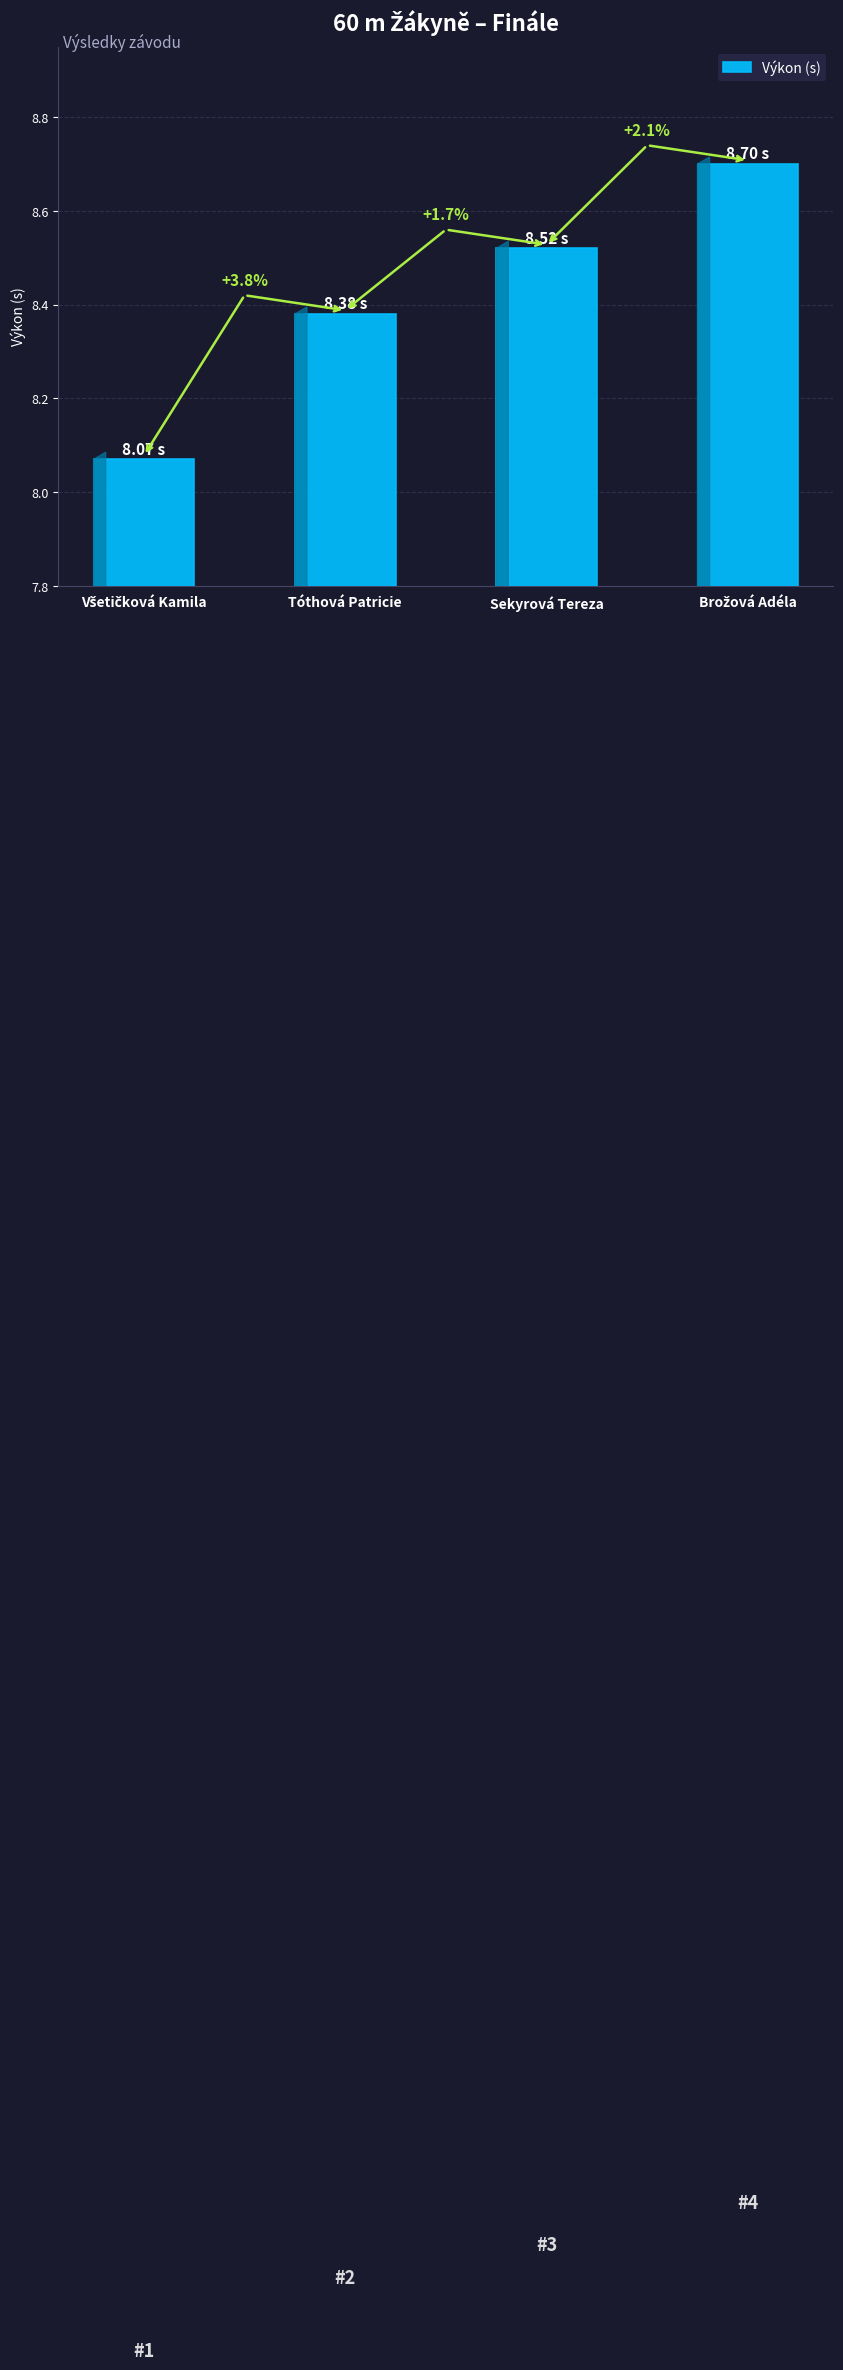

Count the values in the range 8 to 9.

4